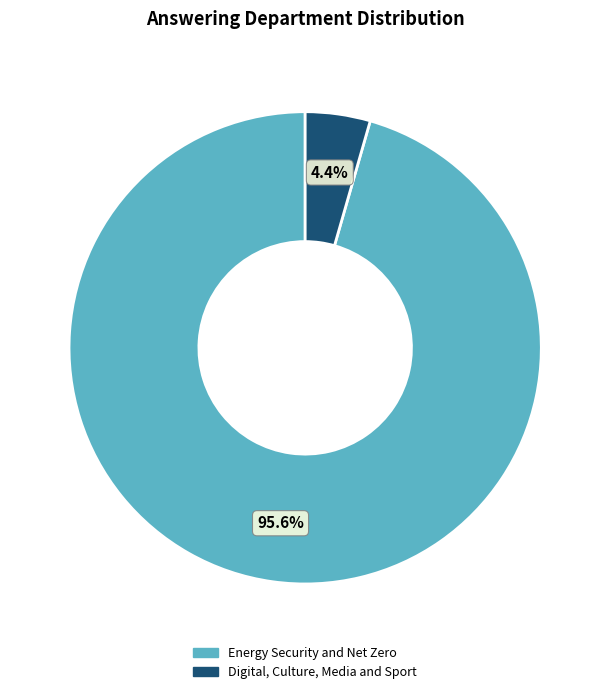

Rank the categories by value from highest to lowest.

Energy Security and Net Zero, Digital, Culture, Media and Sport